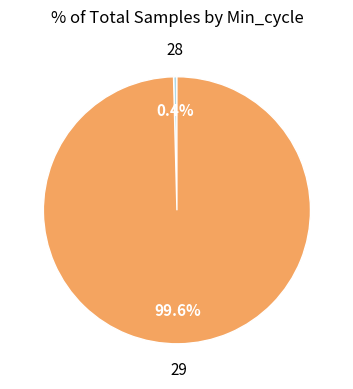

Is there a majority slice in this chart?

Yes